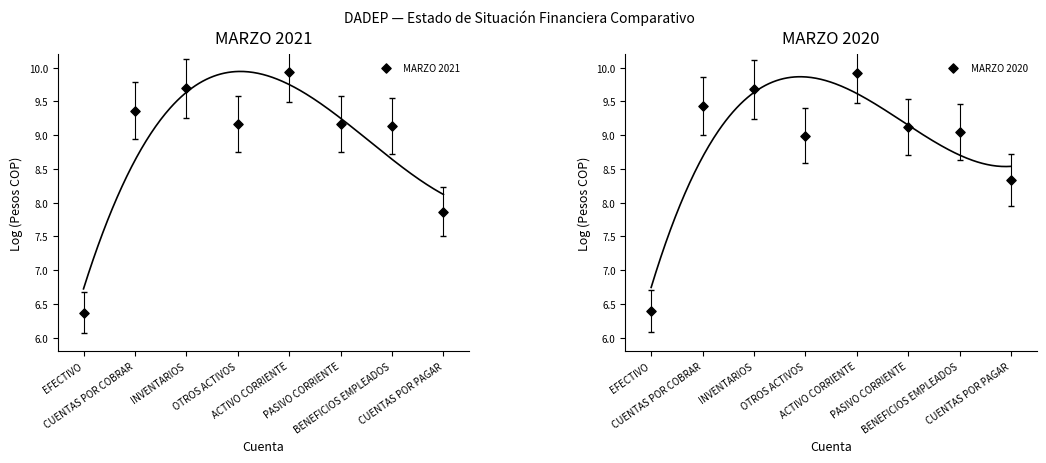

Which series contains the lowest Y value?

MARZO 2021